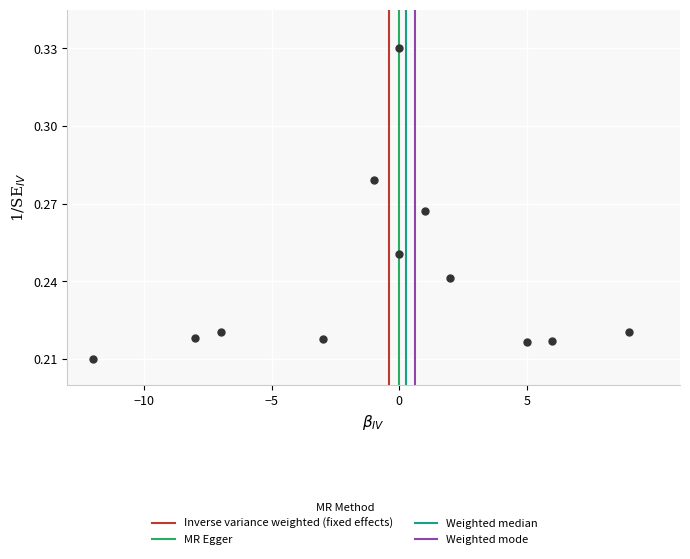

What is the range of X values (max minus min)?

21.0